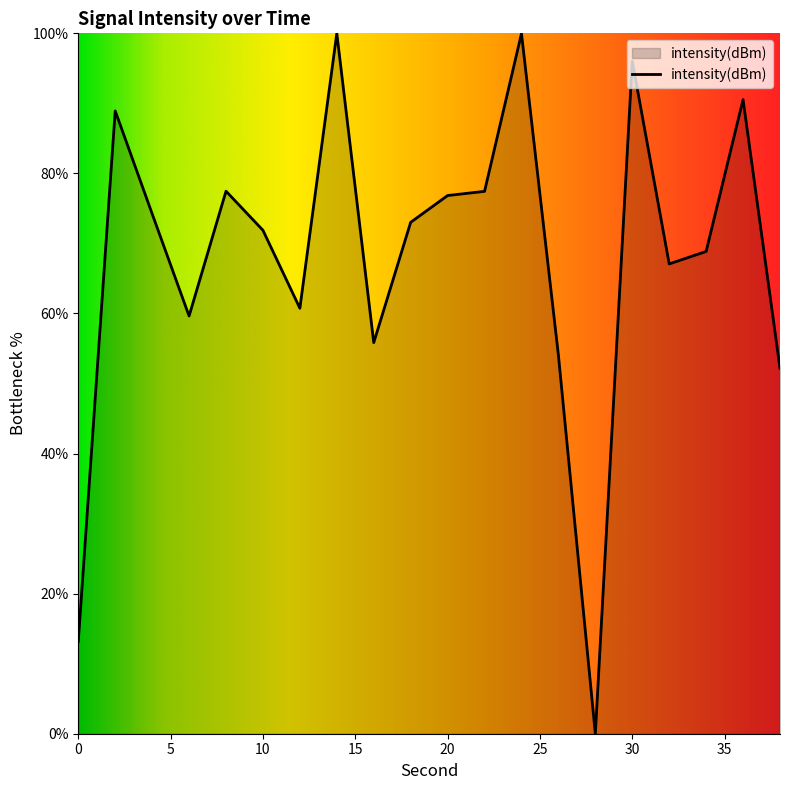

What is the maximum value shown in the chart?

100.0